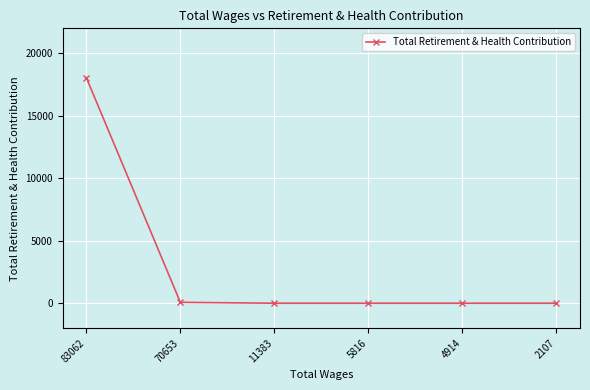

How many series are shown in this chart?

1